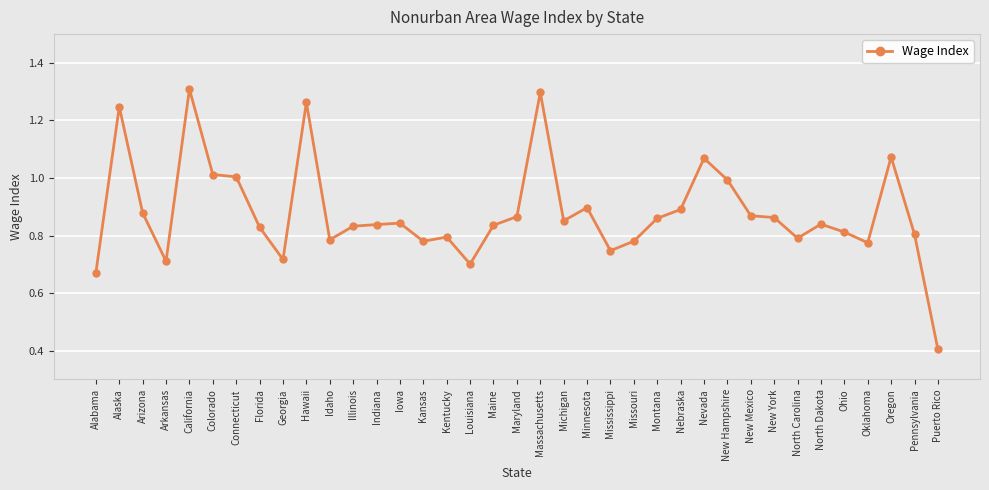

What is the difference between the maximum and second lowest values?

0.6